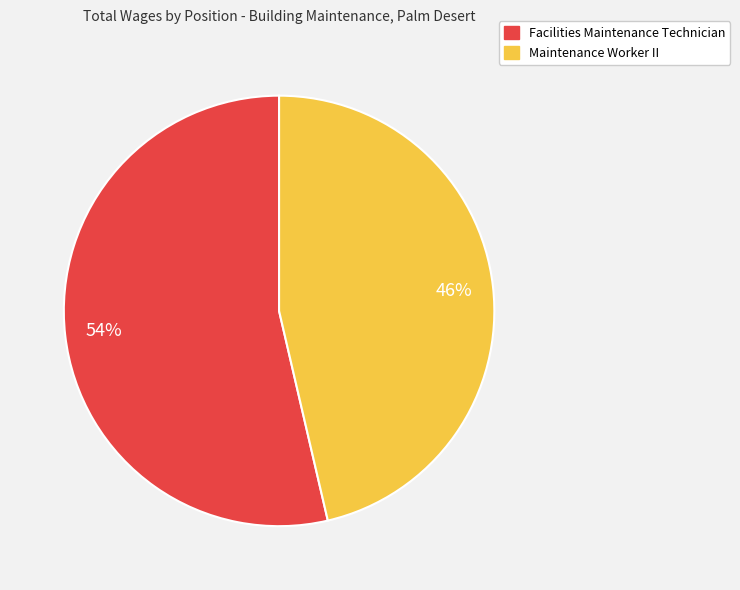

Count the number of slices in the pie.

2